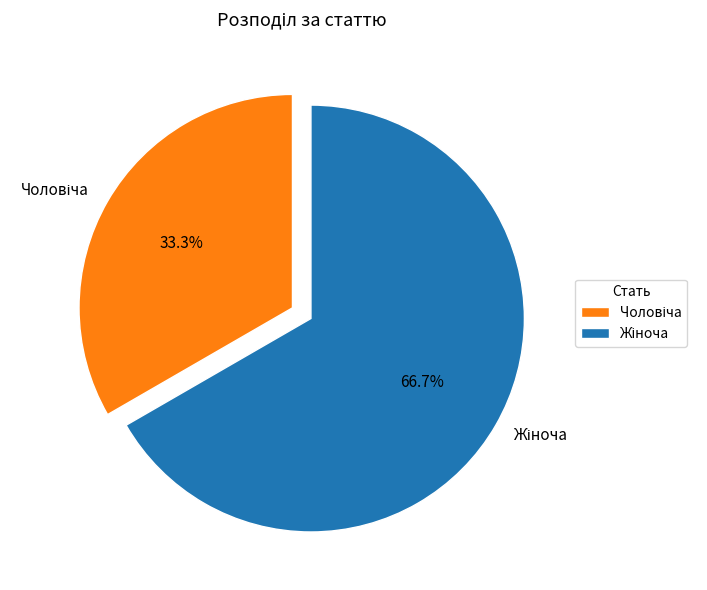

Is there any slice that represents more than half of the pie?

Yes